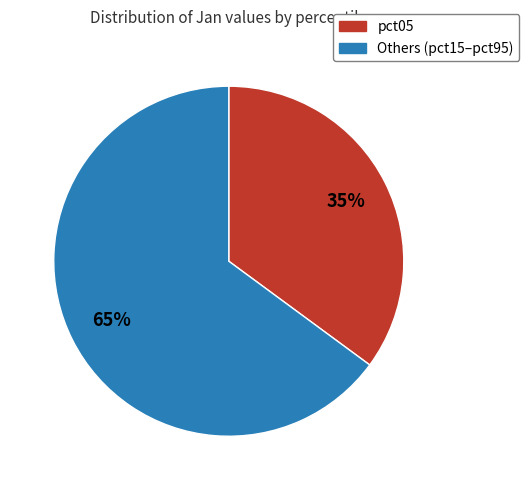

Is there any slice that represents more than half of the pie?

Yes